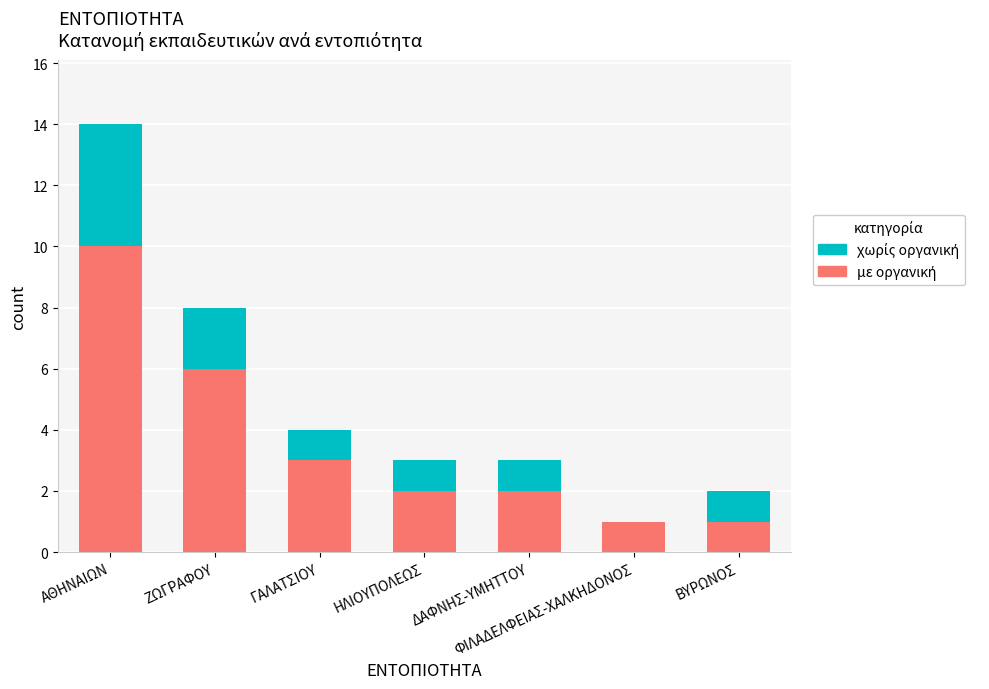

At which category is the sum across all series the highest?

ΑΘΗΝΑΙΩΝ